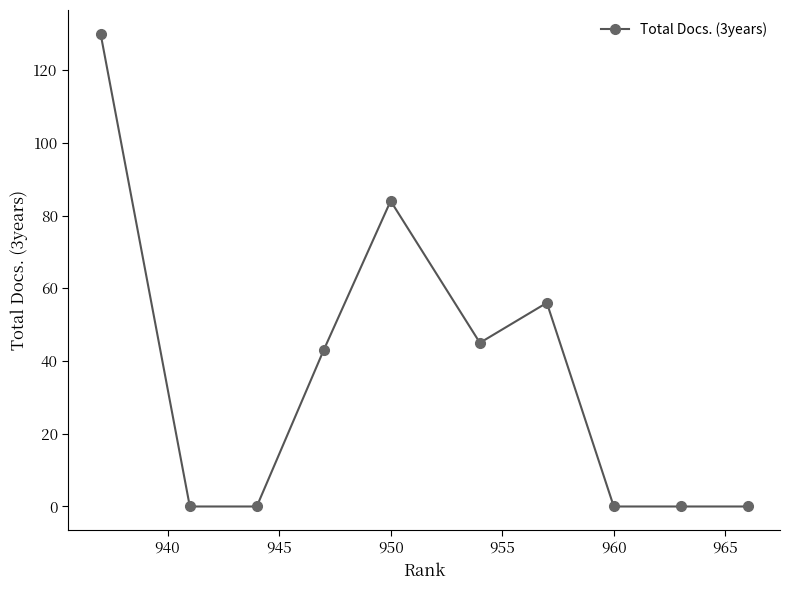

What is the average value?

36